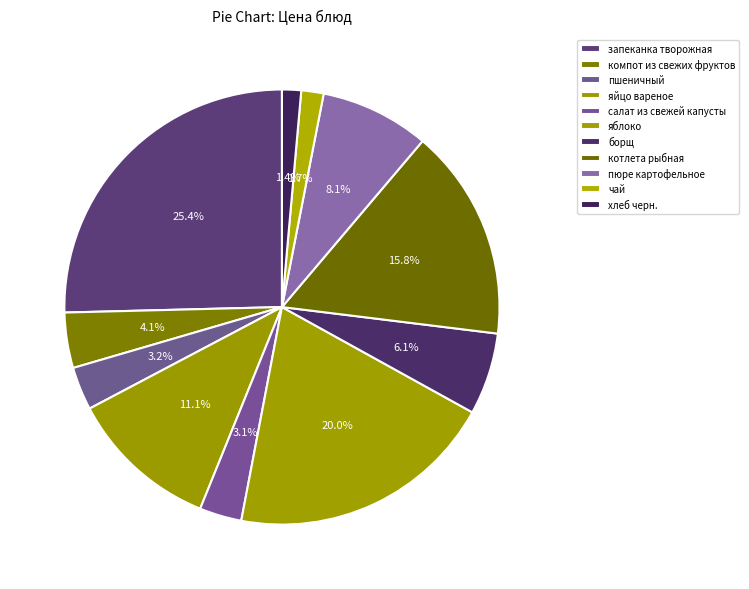

To the nearest percent, what portion does яйцо вареное represent?

11%